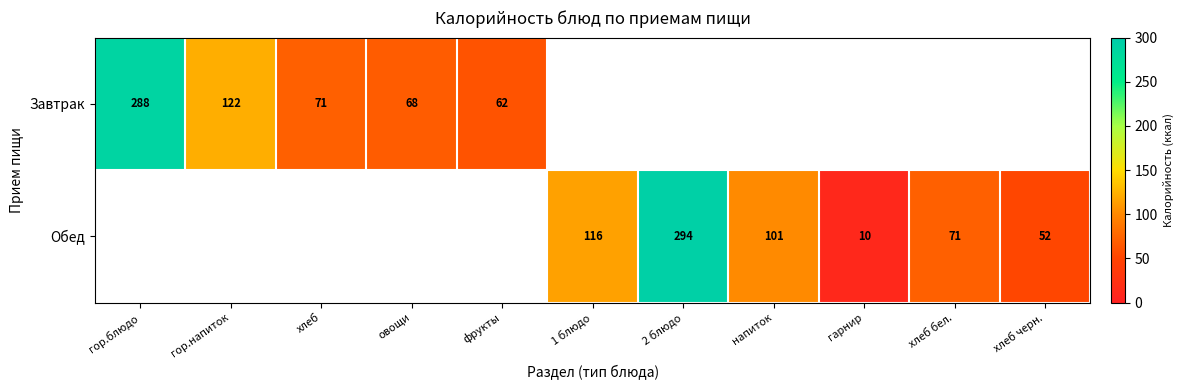

Is the value of Завтрак at овощи greater than the value of Обед at гарнир?

Yes